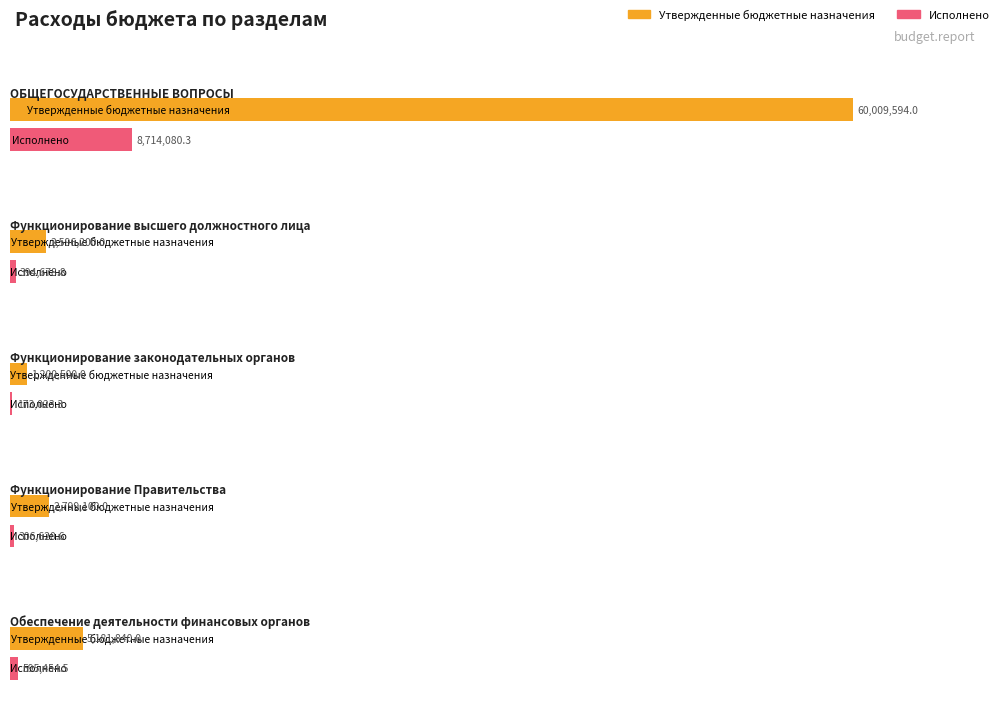

What is the average value of the Утвержденные бюджетные назначения series?

14357446.8